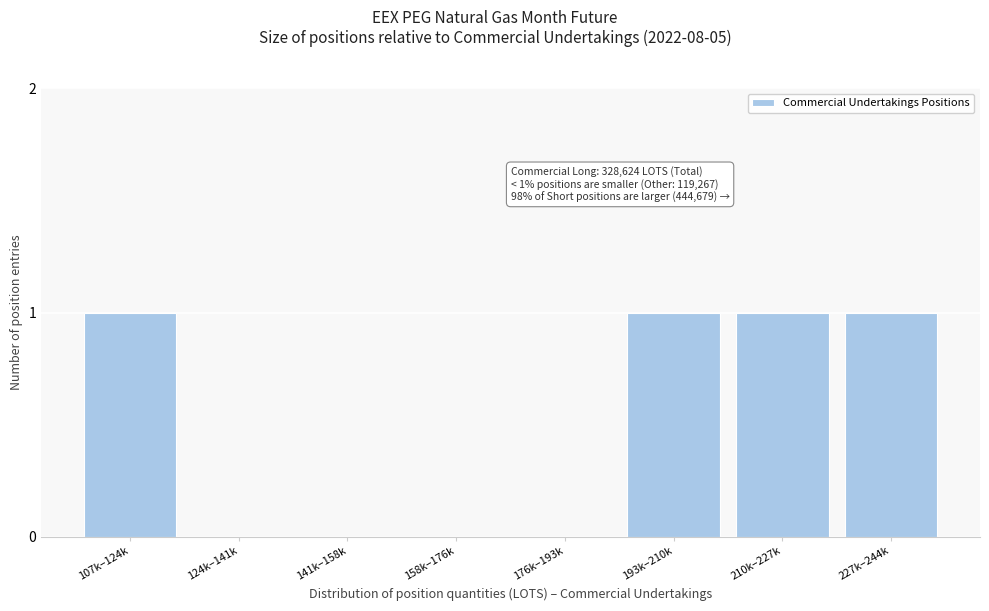

Reading right to left, extract all data points from this chart.

227k–244k=1	210k–227k=1	193k–210k=1	176k–193k=0	158k–176k=0	141k–158k=0	124k–141k=0	107k–124k=1